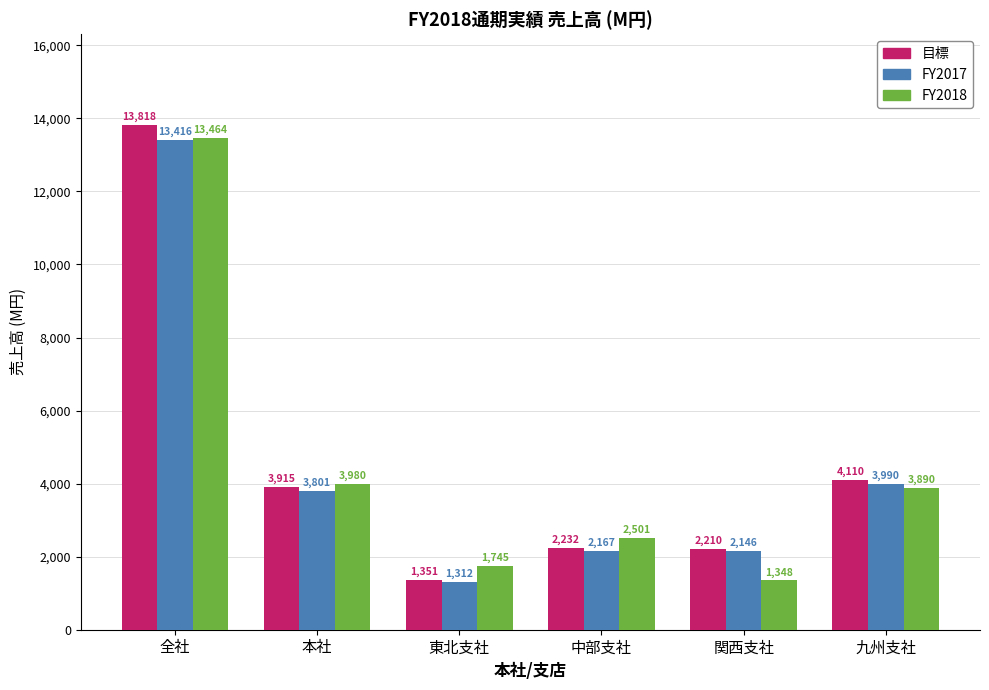

The FY2018 series shows 1556.2 at 本社. True or false?

False